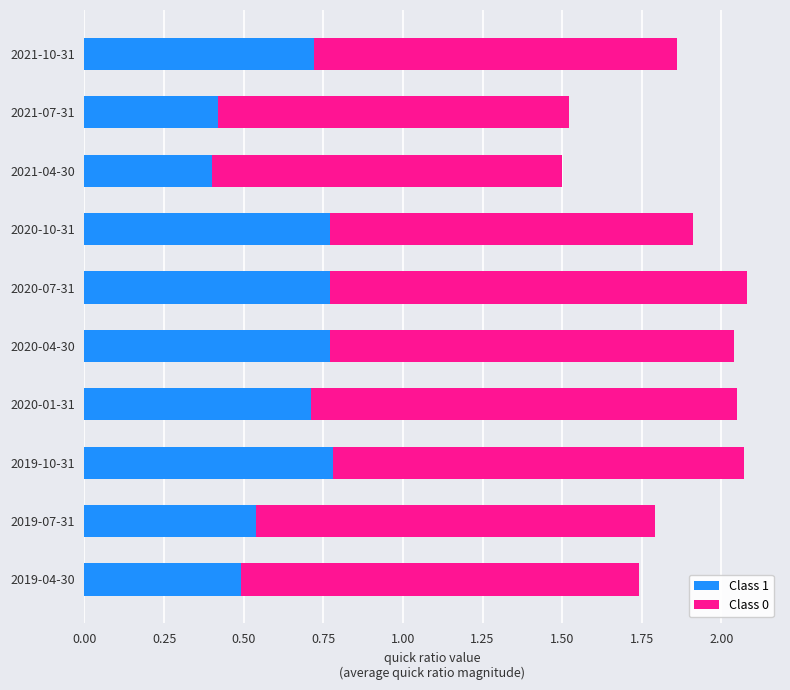

True or false: Class 1 has a value of 0.8 at 2020-07-31.

True